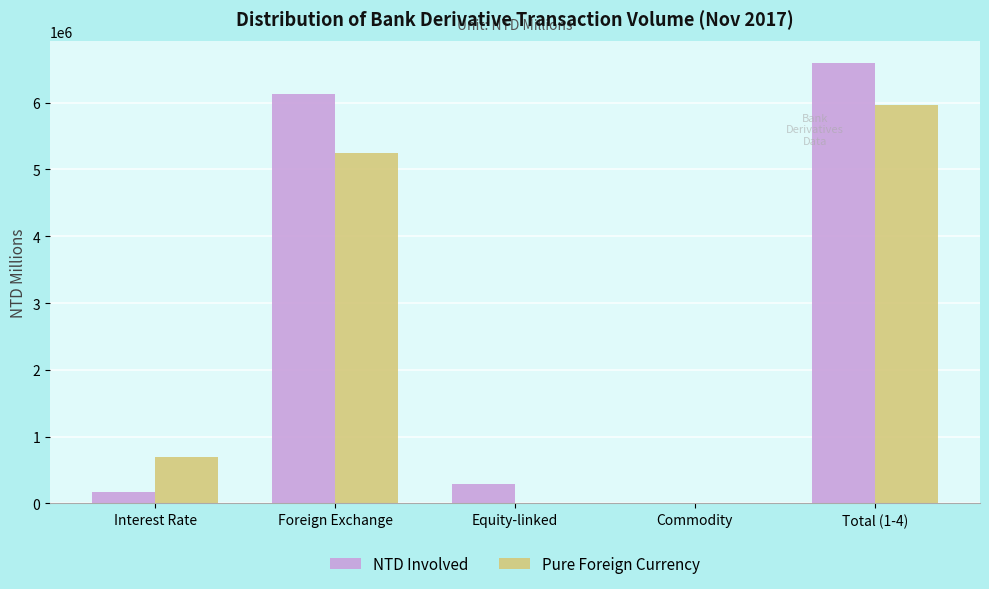

At which category is the sum across all series the highest?

Total (1-4)